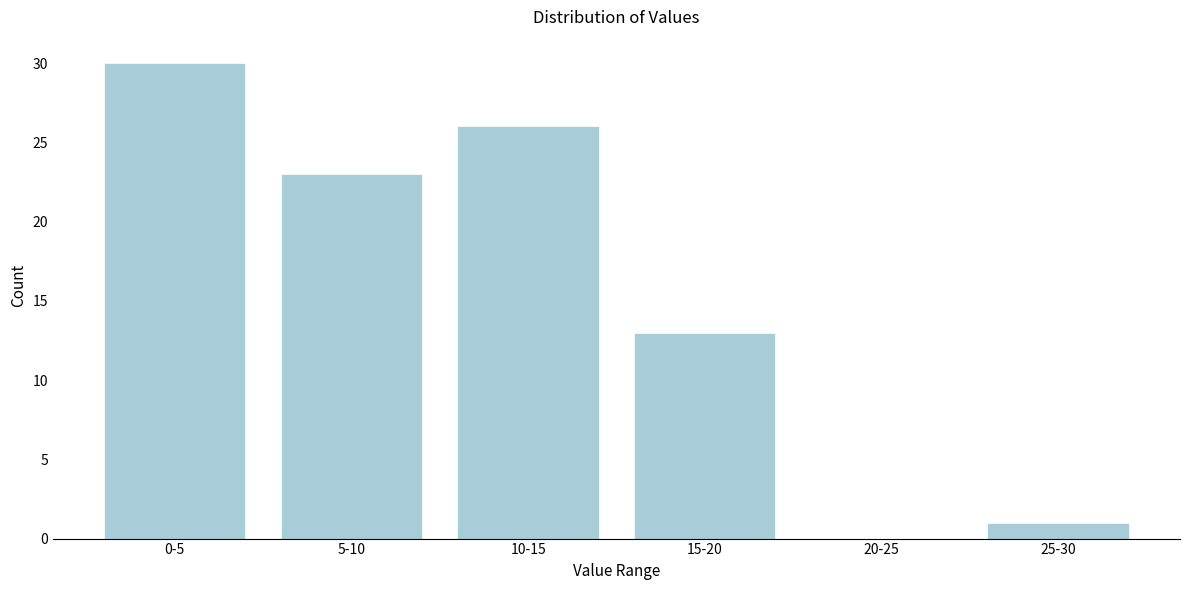

Reading left to right, extract all data points from this chart.

0-5=30	5-10=23	10-15=26	15-20=13	20-25=0	25-30=1